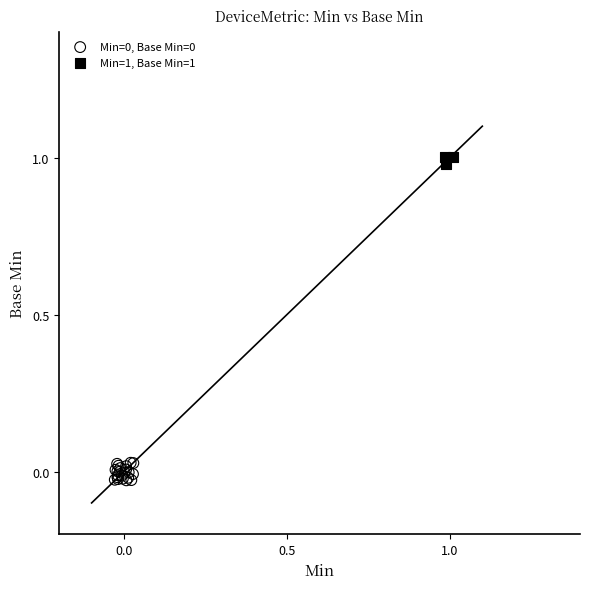

Which series reaches the maximum Y coordinate?

Min=1, Base Min=1